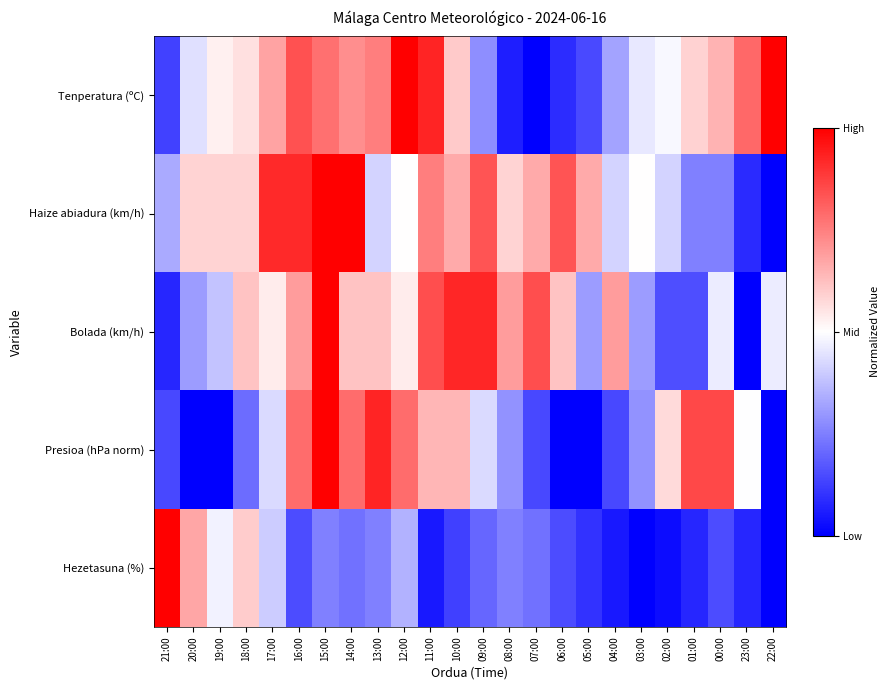

Reading left to right, transcribe all the data shown in this chart.

Tenperatura (ºC): 21:00=0.1	20:00=0.4	19:00=0.5	18:00=0.6	17:00=0.7	16:00=0.8	15:00=0.8	14:00=0.7	13:00=0.8	12:00=1.0	11:00=0.9	10:00=0.6	09:00=0.3	08:00=0.1	07:00=0.0	06:00=0.1	05:00=0.1	04:00=0.3	03:00=0.5	02:00=0.5	01:00=0.6	00:00=0.6	23:00=0.8	22:00=1.0
Haize abiadura (km/h): 21:00=0.3	20:00=0.6	19:00=0.6	18:00=0.6	17:00=0.9	16:00=0.9	15:00=1.0	14:00=1.0	13:00=0.4	12:00=0.5	11:00=0.8	10:00=0.7	09:00=0.8	08:00=0.6	07:00=0.7	06:00=0.8	05:00=0.7	04:00=0.4	03:00=0.5	02:00=0.4	01:00=0.2	00:00=0.2	23:00=0.1	22:00=0.0
Bolada (km/h): 21:00=0.1	20:00=0.3	19:00=0.4	18:00=0.6	17:00=0.5	16:00=0.7	15:00=1.0	14:00=0.6	13:00=0.6	12:00=0.5	11:00=0.8	10:00=0.9	09:00=0.9	08:00=0.7	07:00=0.8	06:00=0.6	05:00=0.3	04:00=0.7	03:00=0.3	02:00=0.2	01:00=0.2	00:00=0.5	23:00=0.0	22:00=0.5
Presioa (hPa norm): 21:00=0.1	20:00=0.0	19:00=0.0	18:00=0.2	17:00=0.4	16:00=0.8	15:00=1.0	14:00=0.8	13:00=0.9	12:00=0.8	11:00=0.6	10:00=0.6	09:00=0.4	08:00=0.3	07:00=0.1	06:00=0.0	05:00=0.0	04:00=0.1	03:00=0.3	02:00=0.6	01:00=0.9	00:00=0.9	23:00=0.5	22:00=0.0
Hezetasuna (%): 21:00=1.0	20:00=0.7	19:00=0.5	18:00=0.6	17:00=0.4	16:00=0.1	15:00=0.2	14:00=0.2	13:00=0.2	12:00=0.3	11:00=0.1	10:00=0.1	09:00=0.2	08:00=0.2	07:00=0.2	06:00=0.1	05:00=0.1	04:00=0.1	03:00=0.0	02:00=0.0	01:00=0.1	00:00=0.1	23:00=0.1	22:00=0.0